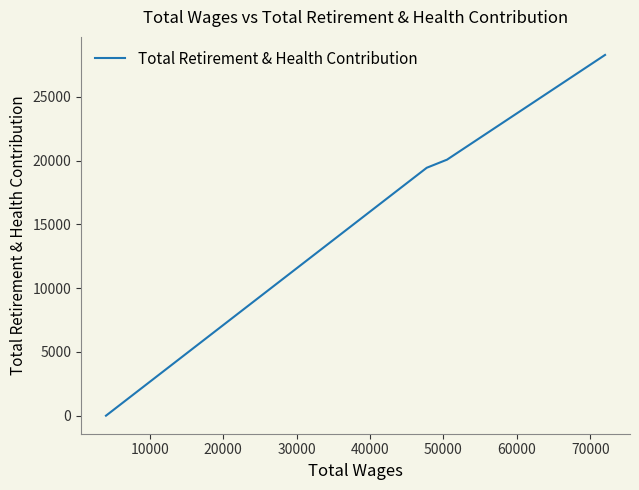

True or false: there are more than 2 points higher than both neighbors.

False